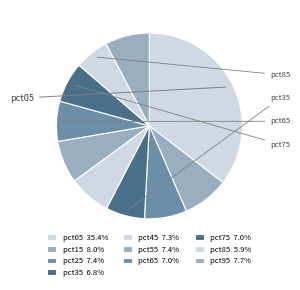

True or false: pct75 accounts for 7% of the total.

True